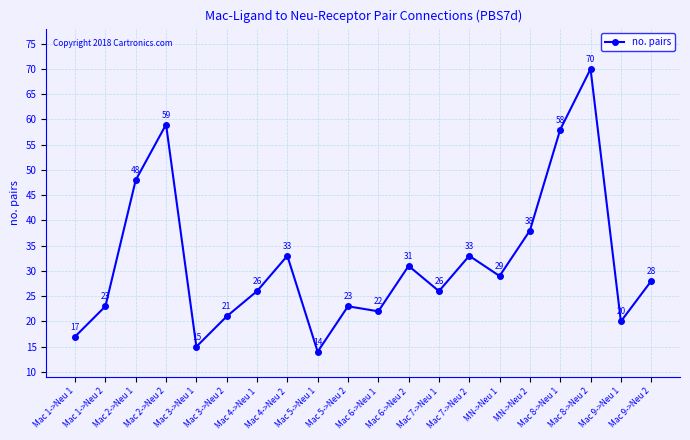

True or false: the data has more than 0 interior local peaks.

True